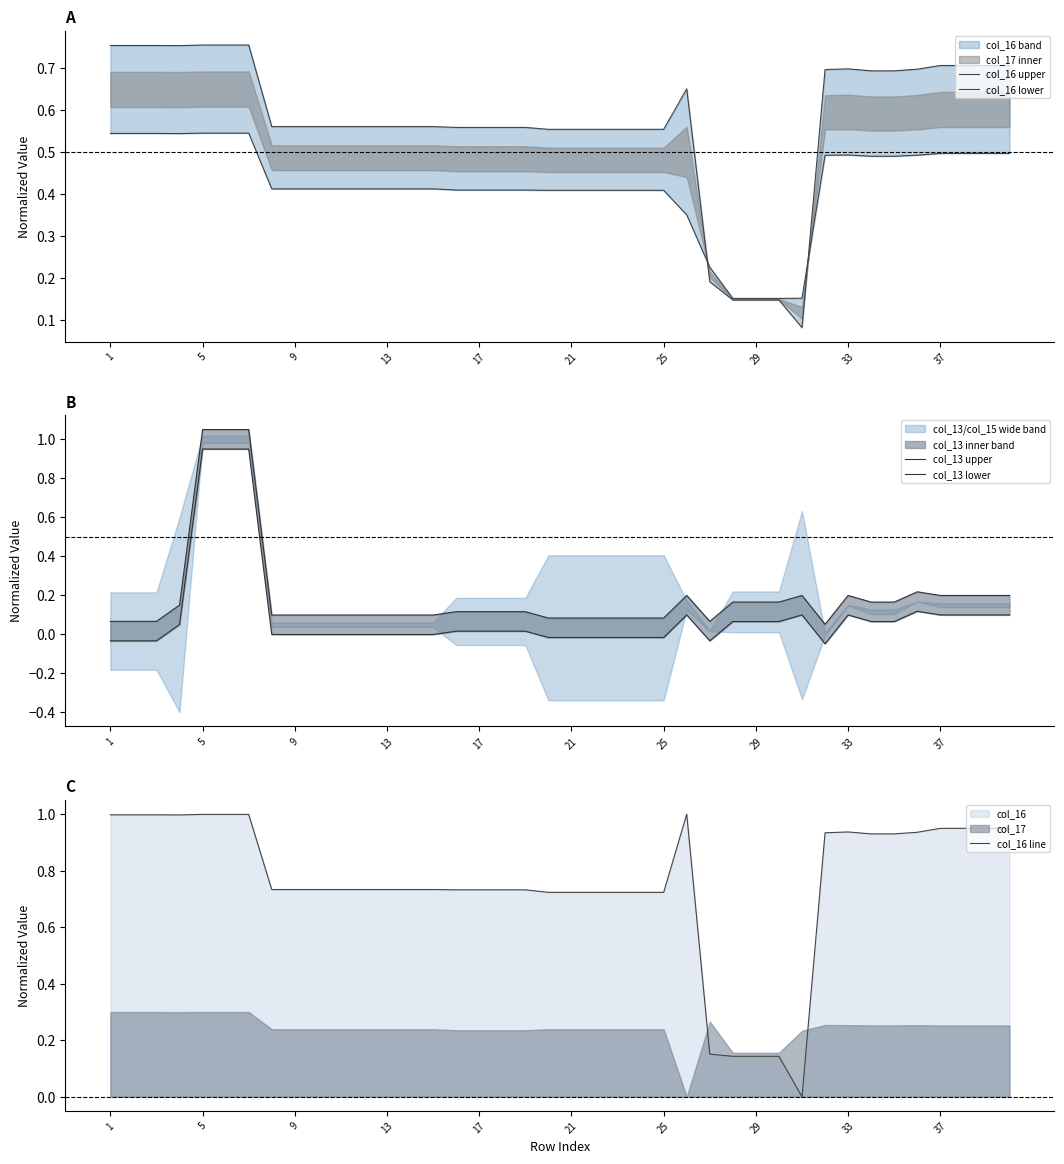

The value of col_16 line at 5 is 1.0. True or false?

True